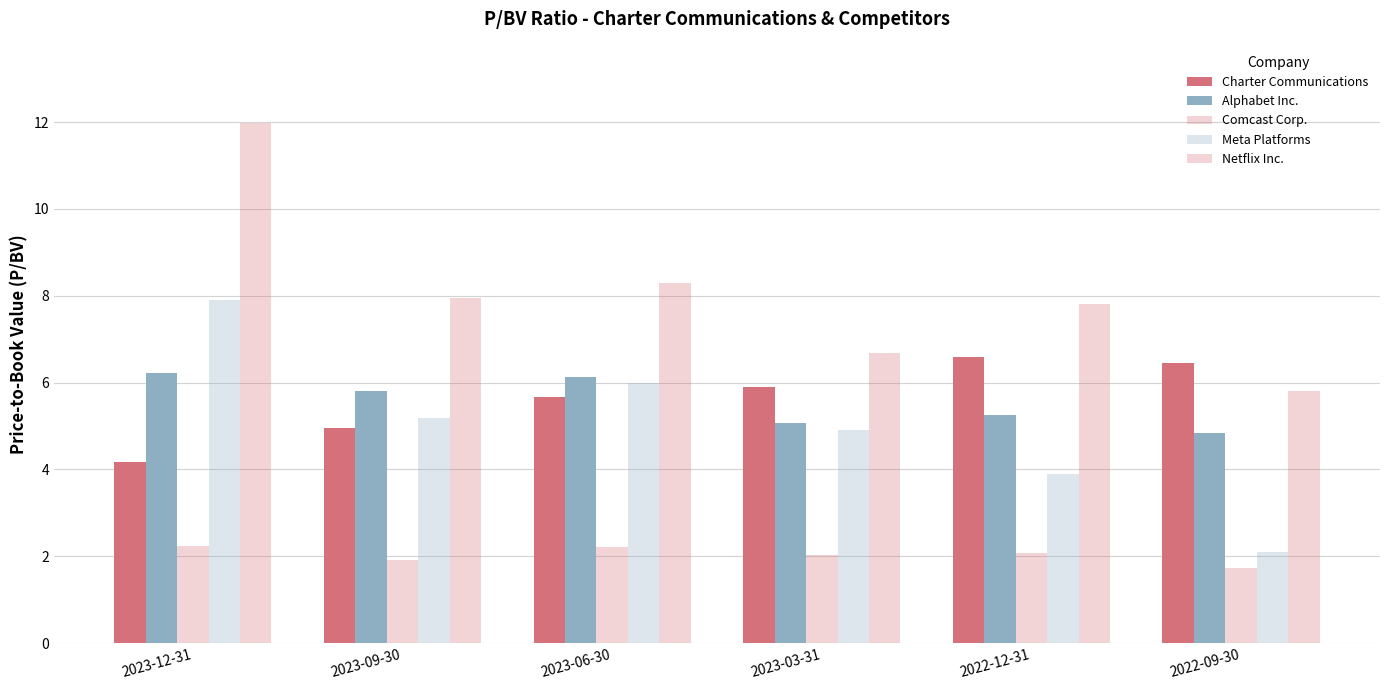

What is the total value across all series at 2023-12-31?

32.5